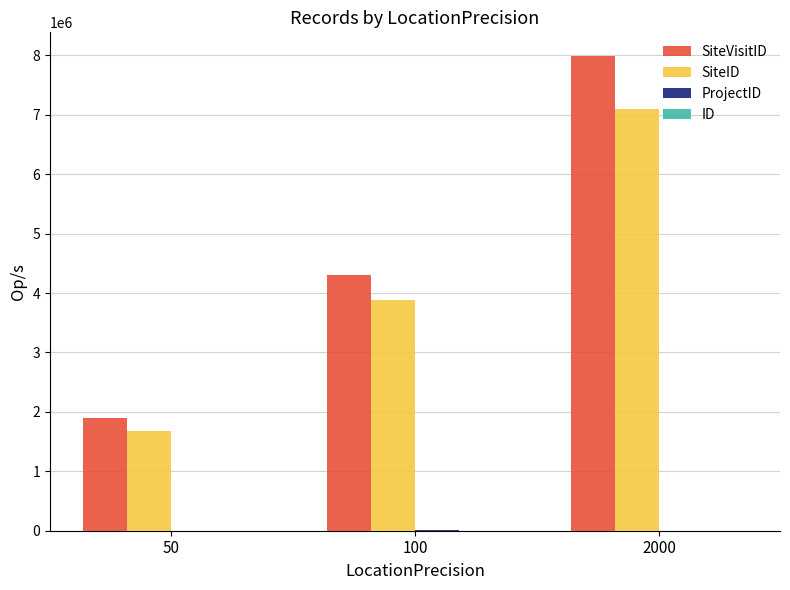

How many data points does each series have?

3